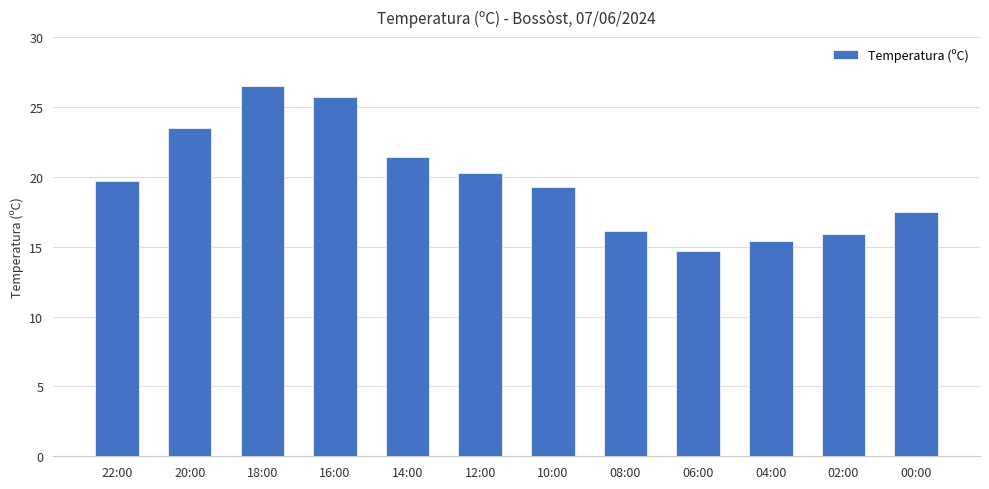

Which has a higher value, 12:00 or 20:00?

20:00